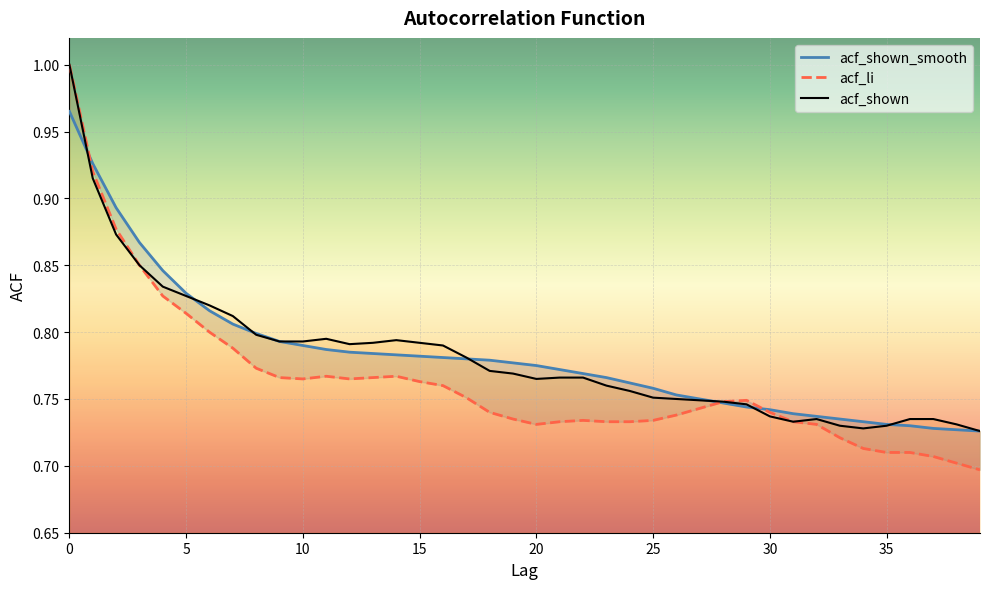

Which series changed the most between 35 and 38?

acf_li